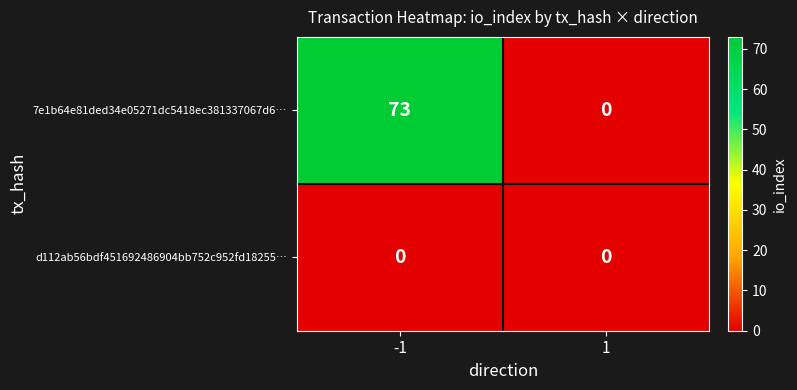

The value of 7e1b64e81ded34e05271dc5418ec381337067d6… at 1 is 0. True or false?

True